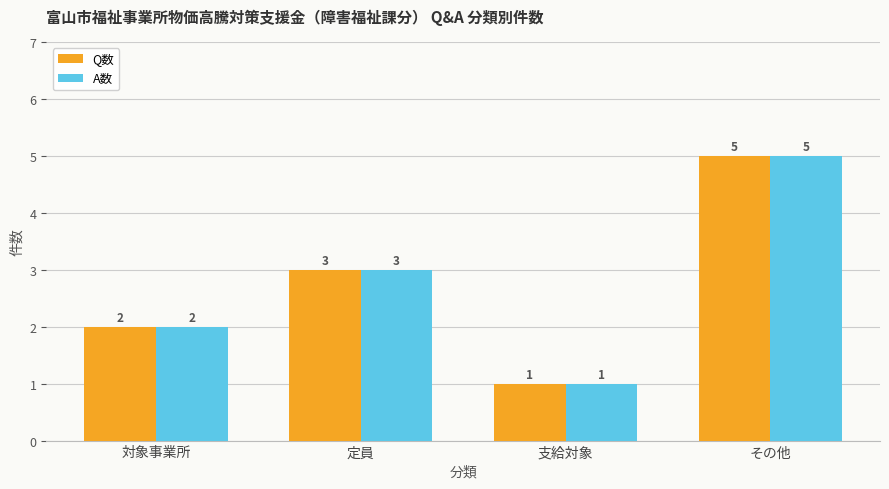

At which label is A数 closest to 3?

定員